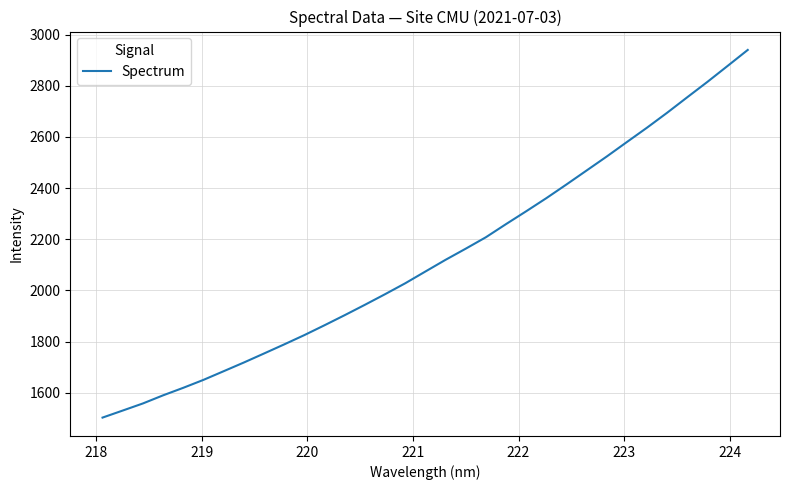

What is the smallest value displayed?

1502.6